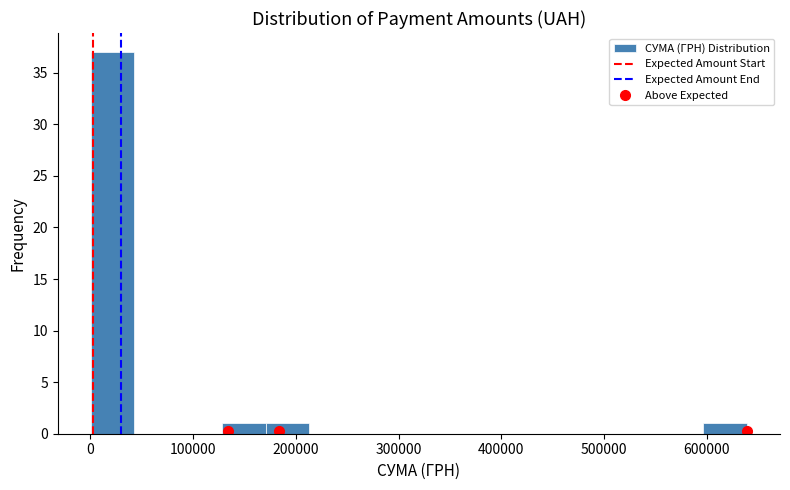

Reading left to right, list every bar in this chart as the range it spans on the x-axis followed by its height. Neither the bar edges nor the heights are printed on the chart, so give them approximately, as read against the axes.

0 to 40000: 37
40000 to 90000: 0
90000 to 130000: 0
130000 to 170000: 1
170000 to 210000: 1
210000 to 260000: 0
260000 to 300000: 0
300000 to 340000: 0
340000 to 380000: 0
380000 to 430000: 0
430000 to 470000: 0
470000 to 510000: 0
510000 to 550000: 0
550000 to 600000: 0
600000 to 640000: 1